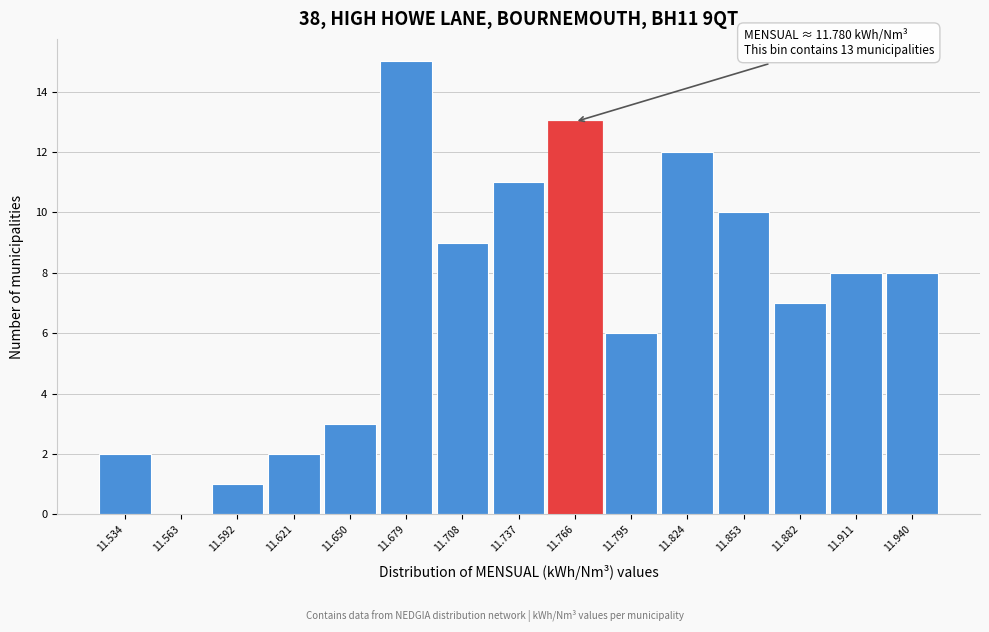

Reading right to left, what are all the values shown in this chart?

11.940=8	11.911=8	11.882=7	11.853=10	11.824=12	11.795=6	11.766=13	11.737=11	11.708=9	11.679=15	11.650=3	11.621=2	11.592=1	11.563=0	11.534=2